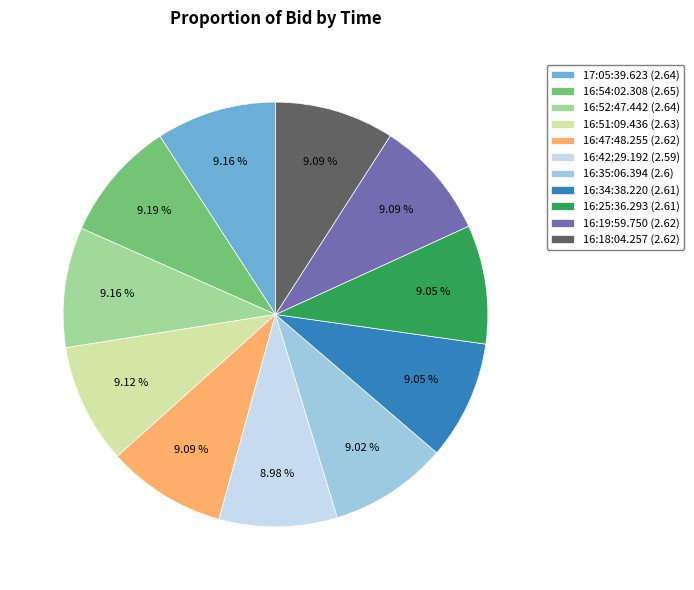

Does 16:35:06.394 (2.6) account for over 50% of the chart?

No